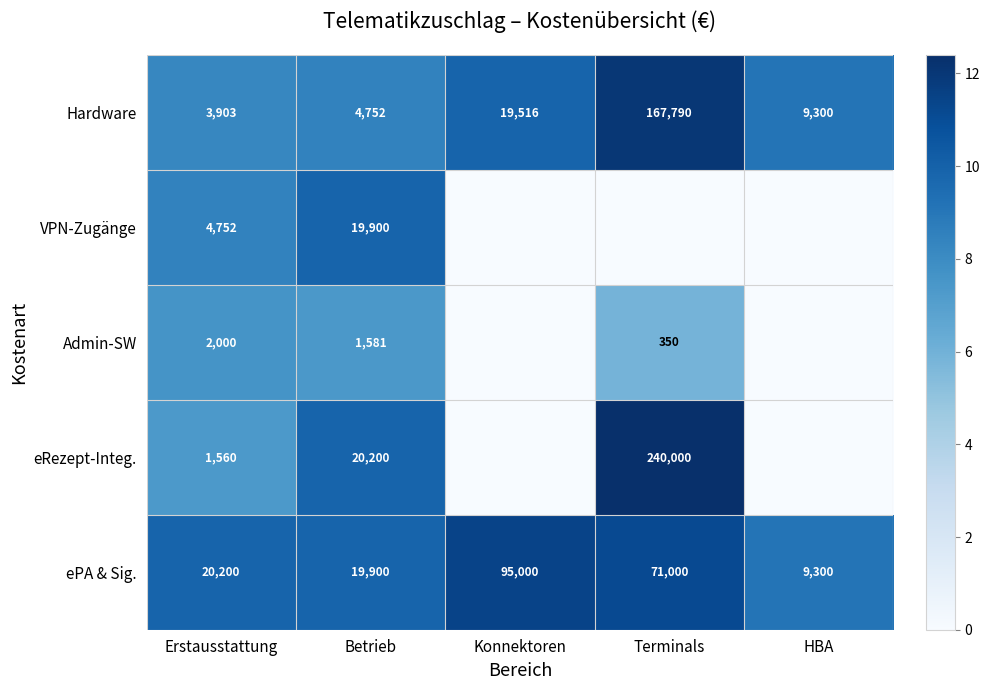

What is the total value across all series at Betrieb?

66333